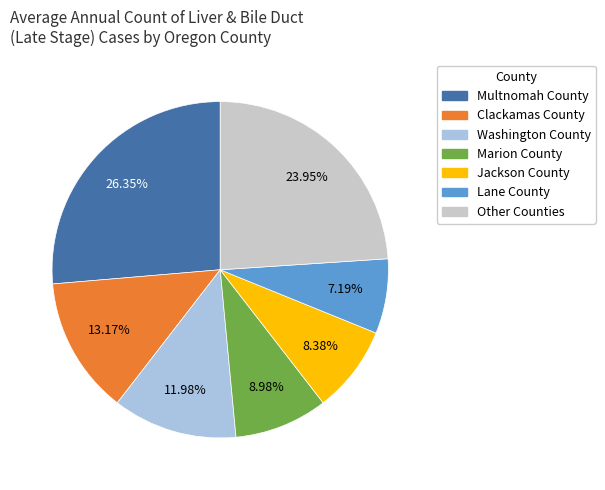

Do Jackson County and Multnomah County together represent more than half of the pie?

No